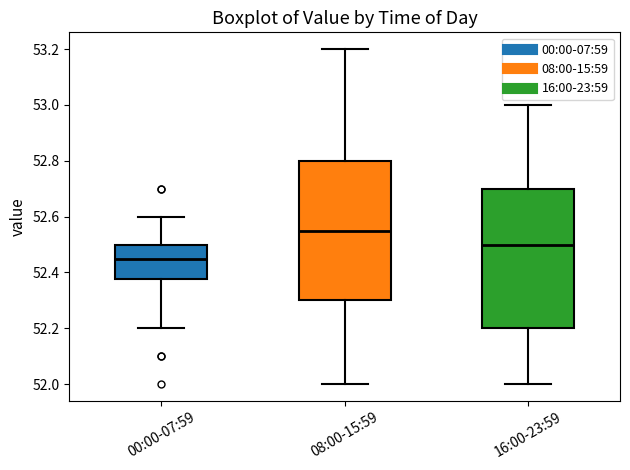

Which box's median line is the lowest?

00:00-07:59